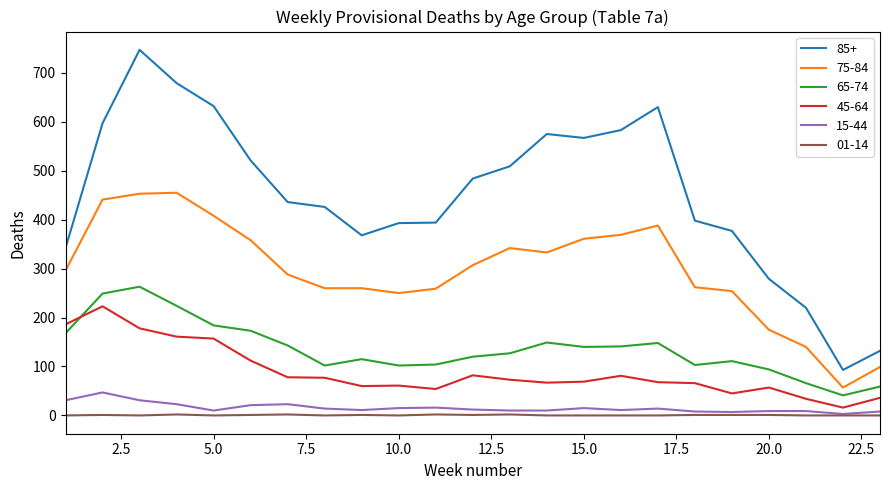

True or false: 15-44 and 45-64 cross at least once.

False